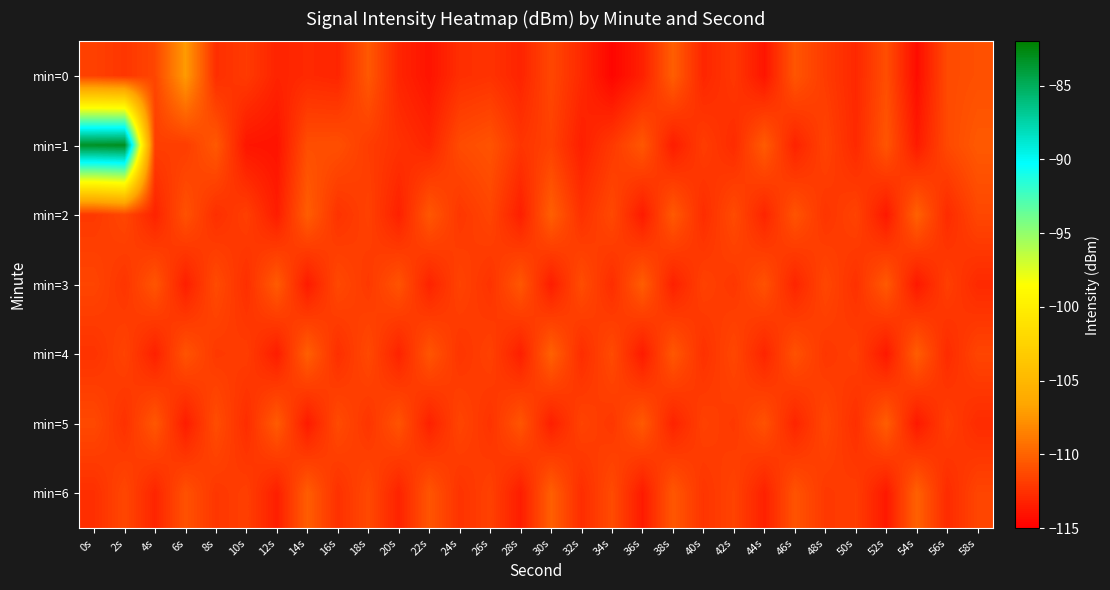

What is the total value across all series at 4s?

-784.2